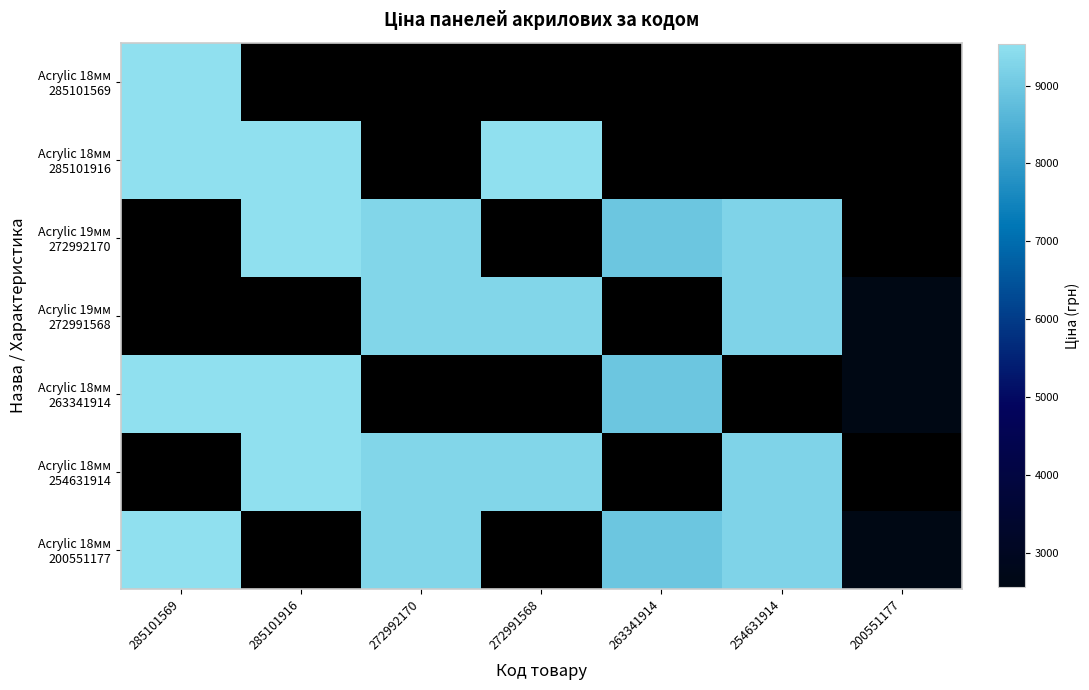

At which category does the chart reach its peak across all series?

285101569